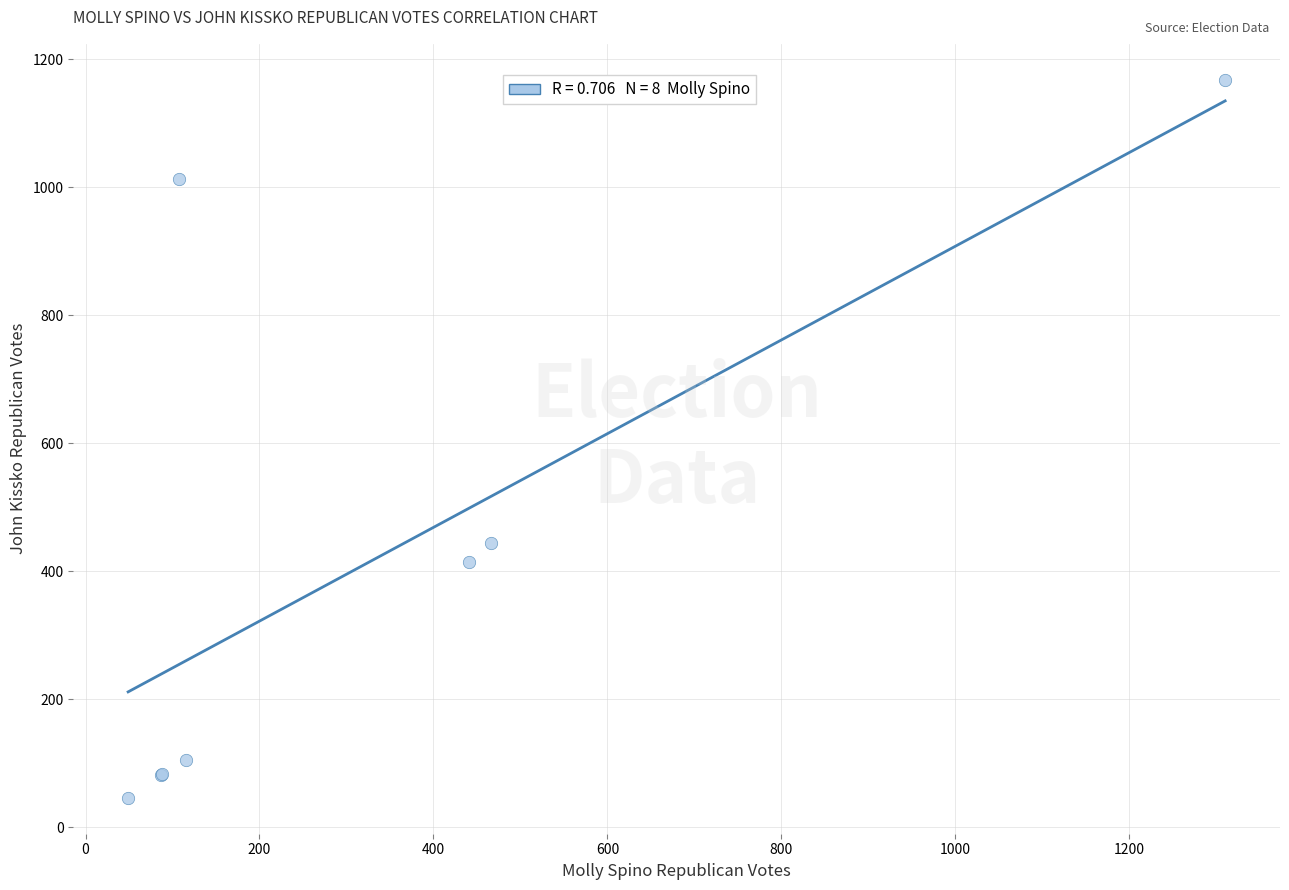

What Y value in the scatter plot is closest to 607?

444